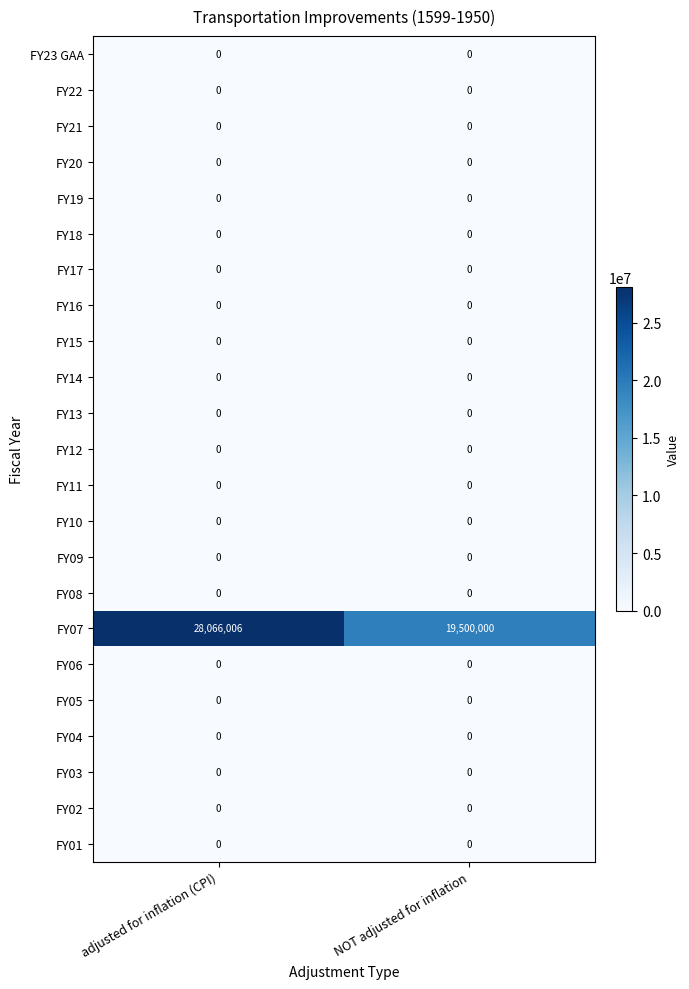

Which series has the largest total across all categories?

FY07